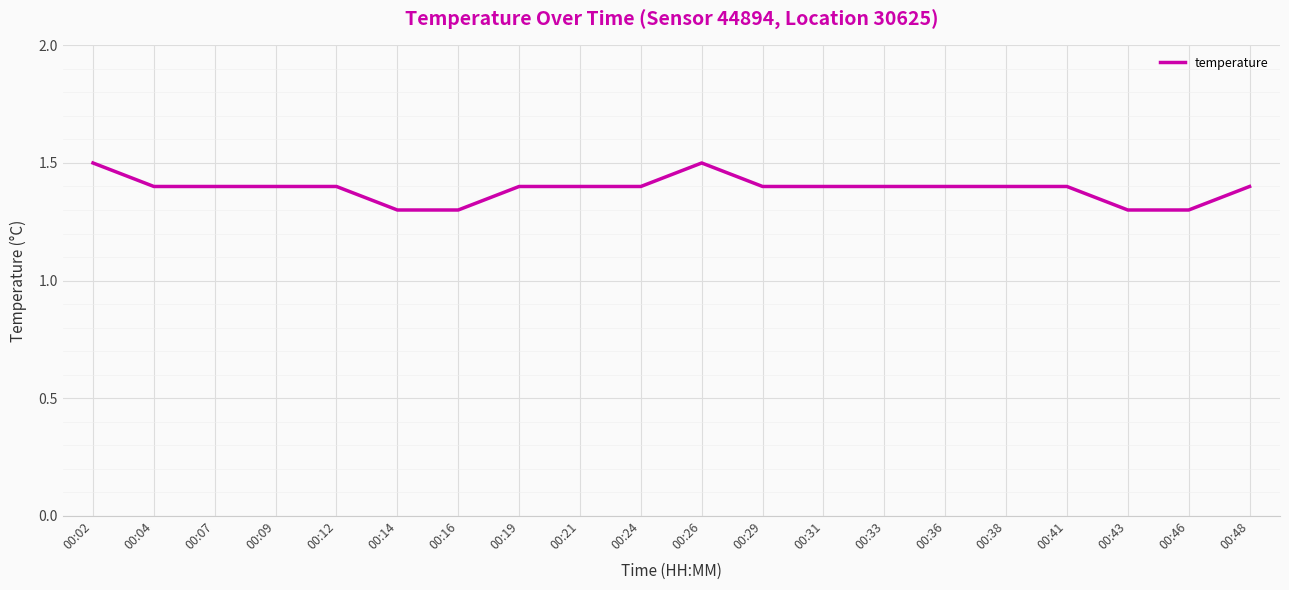

Between 00:21 and 00:26, which is larger?

00:26